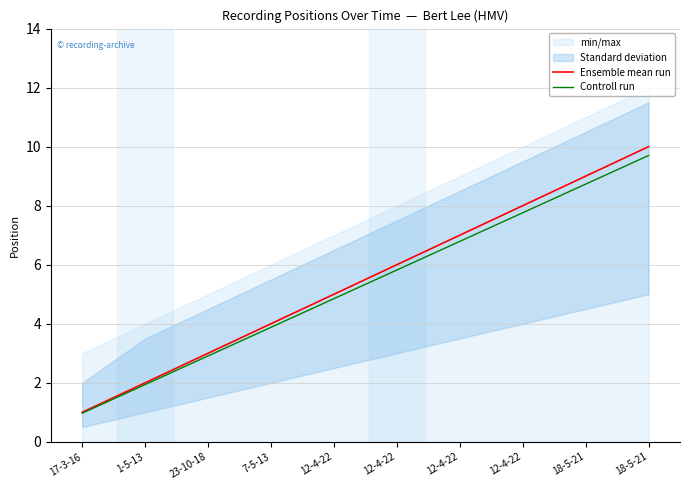

True or false: Controll run and Ensemble mean run cross at least once.

False